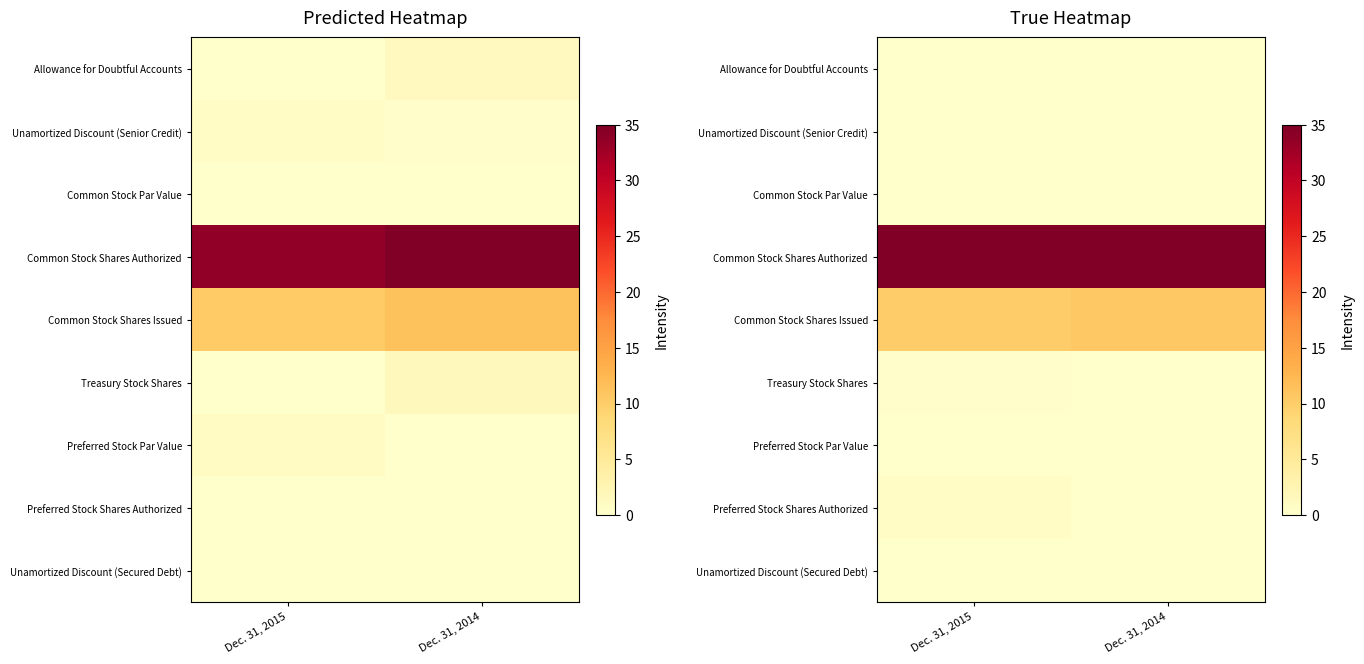

At how many categories does at least one series exceed 21?

2